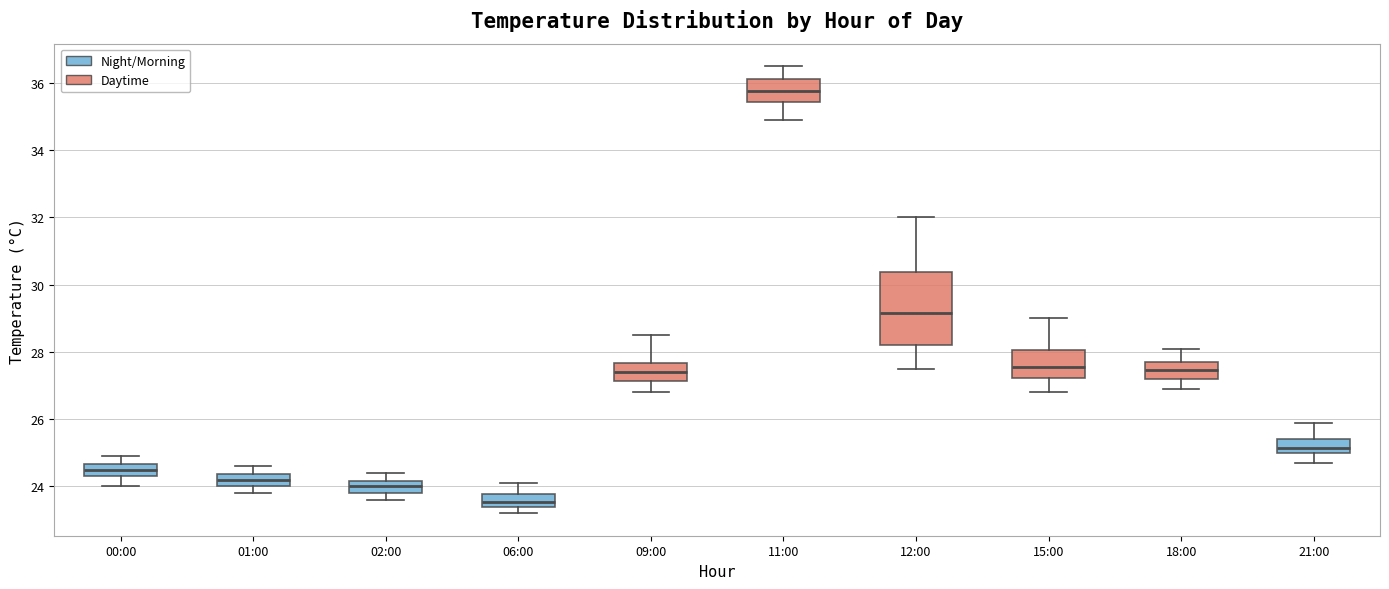

Reading left to right, transcribe this box plot: for each box, give where its median line is, the range the box spans, and where its two whiskers end, as read against the y-axis. The values are not printed on the chart, so give them approximately, as read against the axis.

00:00: median 24.6 (inside the box), box 24.4 to 24.6, whiskers 24.0 to 25.0
01:00: median 24.2, box 24.0 to 24.4, whiskers 23.8 to 24.6
02:00: median 24.0, box 23.8 to 24.2, whiskers 23.6 to 24.4
06:00: median 23.6, box 23.4 to 23.8, whiskers 23.2 to 24.2
09:00: median 27.4, box 27.2 to 27.6, whiskers 26.8 to 28.6
11:00: median 35.8, box 35.4 to 36.2, whiskers 35.0 to 36.6
12:00: median 29.2, box 28.2 to 30.4, whiskers 27.6 to 32.0
15:00: median 27.6, box 27.2 to 28.0, whiskers 26.8 to 29.0
18:00: median 27.4, box 27.2 to 27.8, whiskers 27.0 to 28.2
21:00: median 25.2, box 25.0 to 25.4, whiskers 24.8 to 26.0